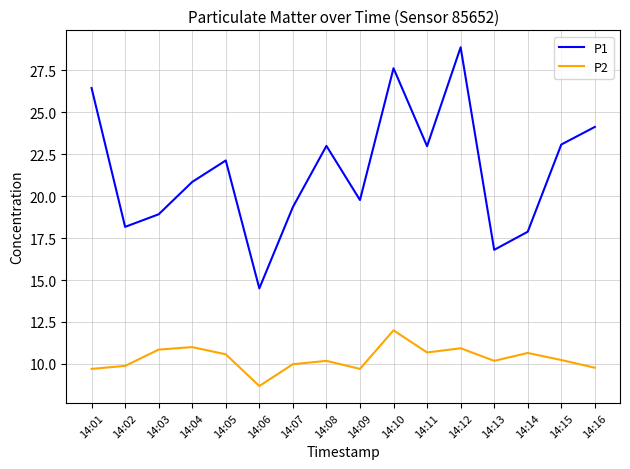

At 14:10, list the series in order from largest to smallest.

P1, P2